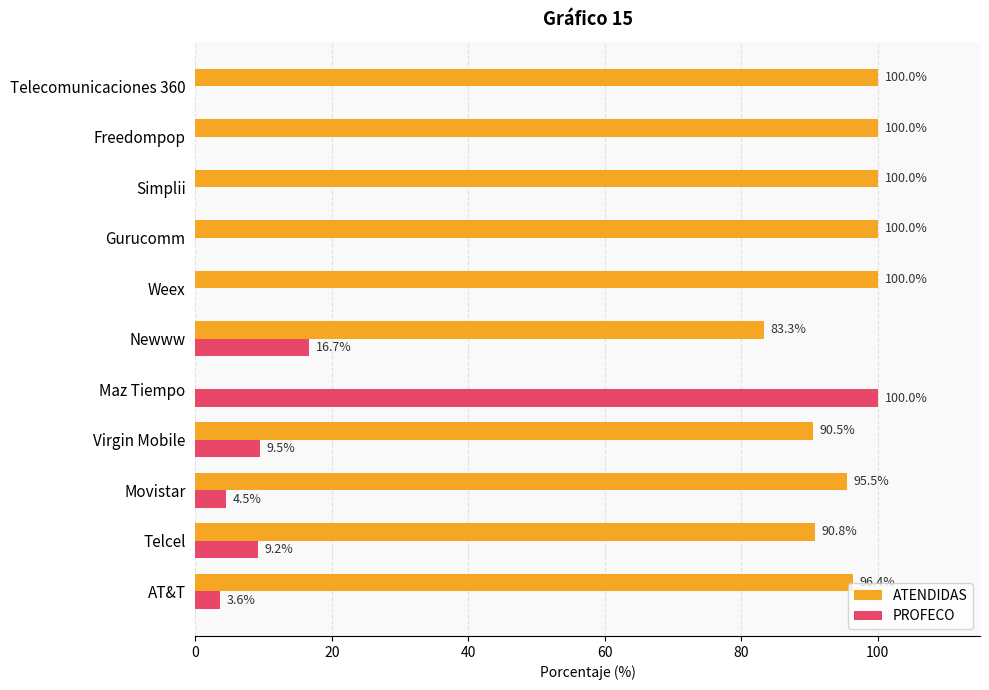

Is the value of ATENDIDAS at Newww greater than the value of PROFECO at Weex?

Yes